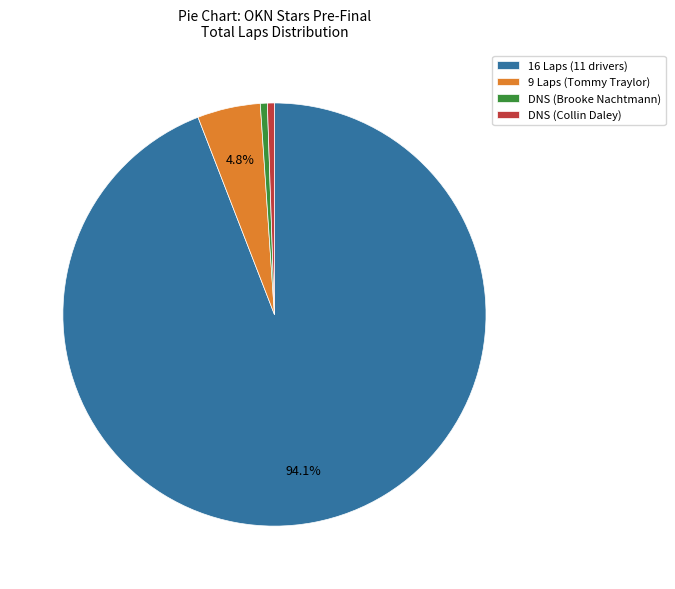

How much of the chart is everything except 9 Laps (Tommy Traylor)?

95.2%